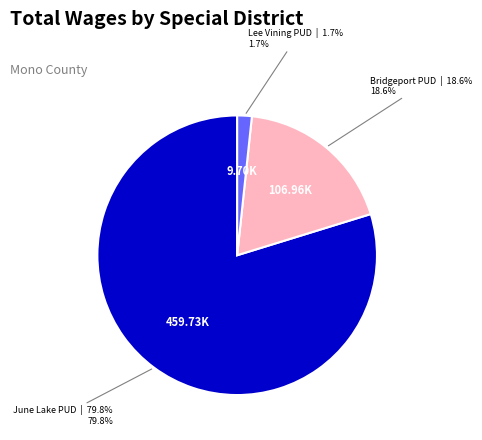

Does any single category account for the majority?

Yes